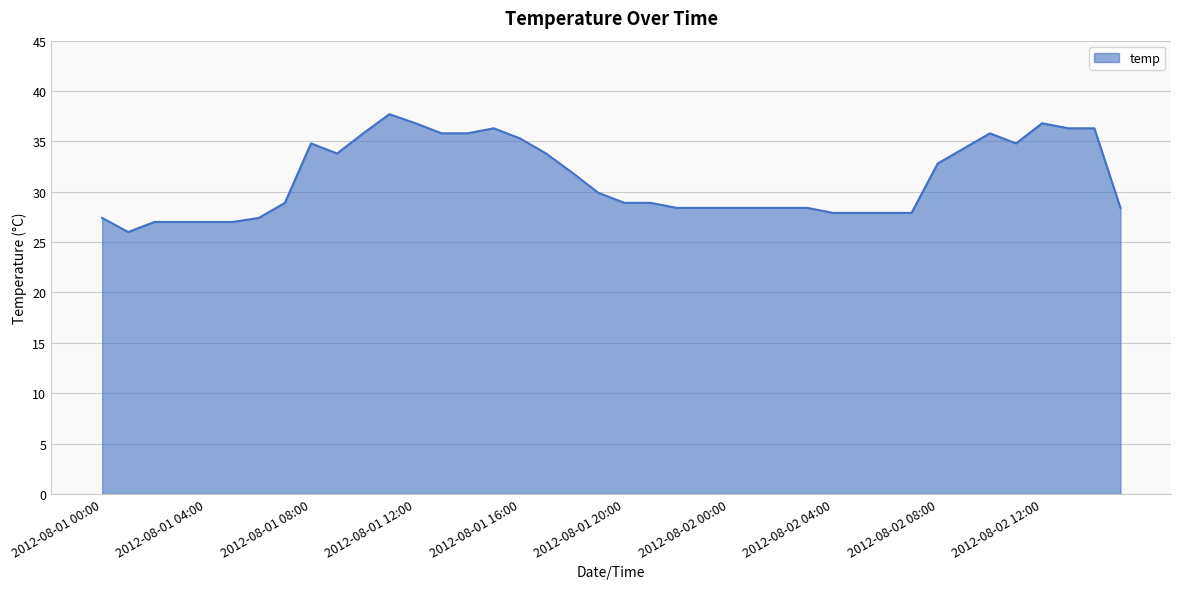

What is the difference between the maximum and minimum values?

11.7